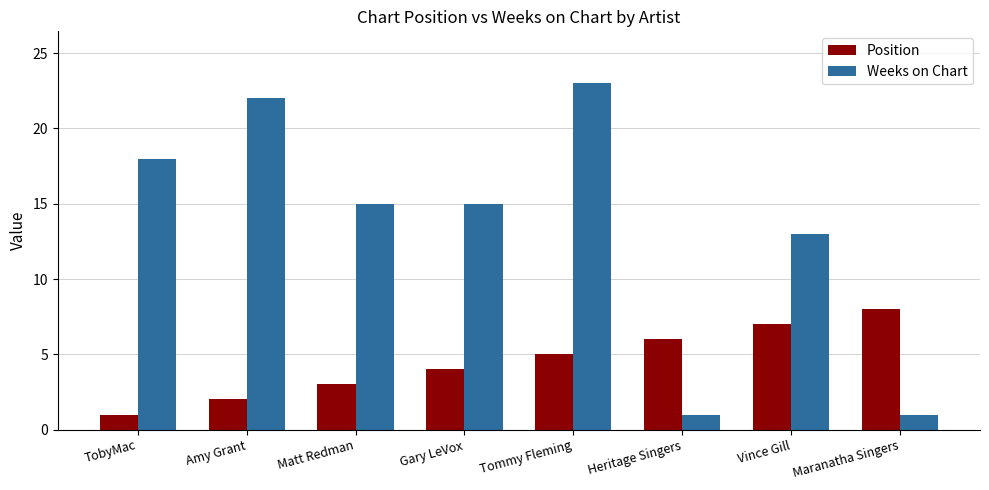

What position from the left is Gary LeVox?

4